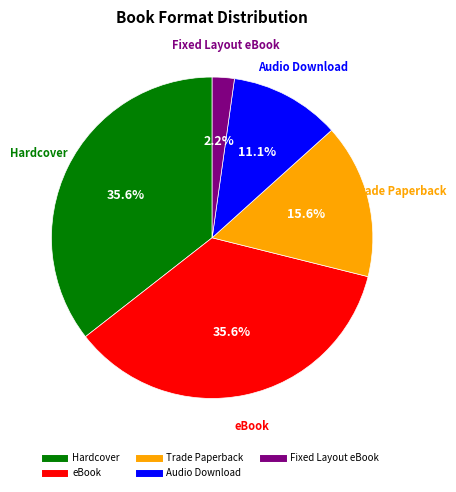

Is the sum of Audio Download and eBook greater than half?

No